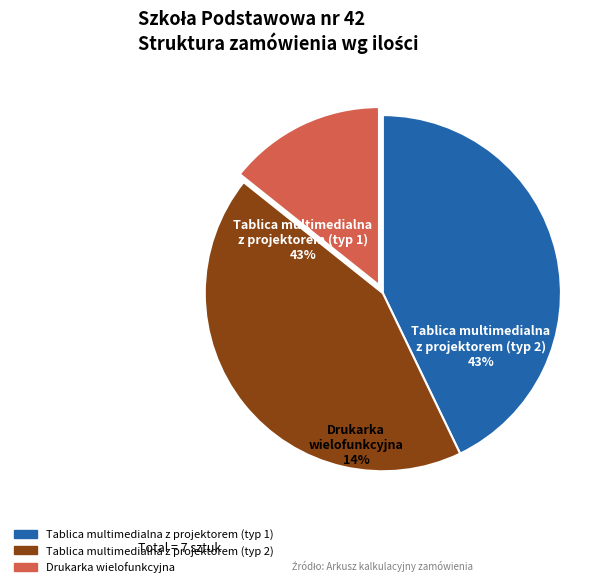

Approximately how many times larger is the value at Tablica multimedialna z projektorem (ilość: 3) compared to Tablica multimedialna z projektorem (ilość: 3)?

1.0